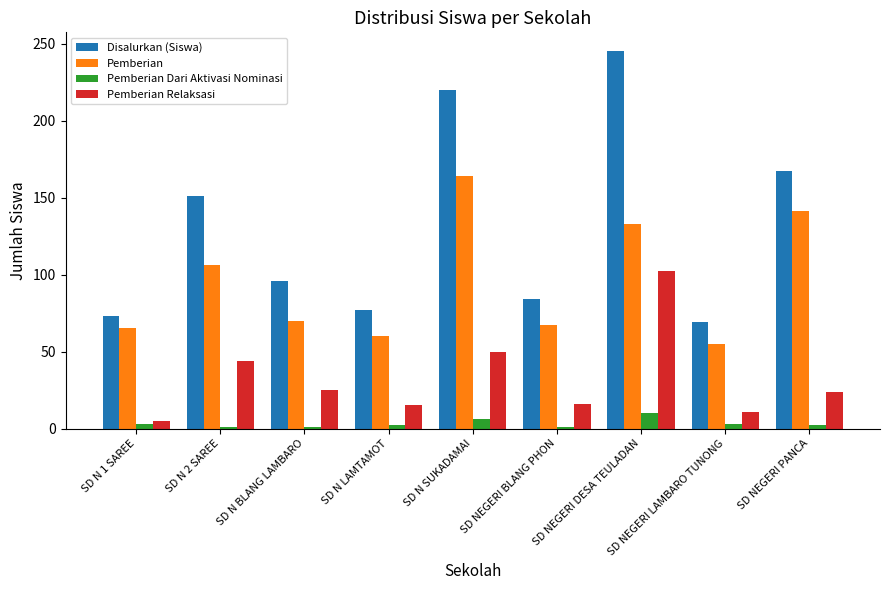

Which series has the largest total across all categories?

Disalurkan (Siswa)